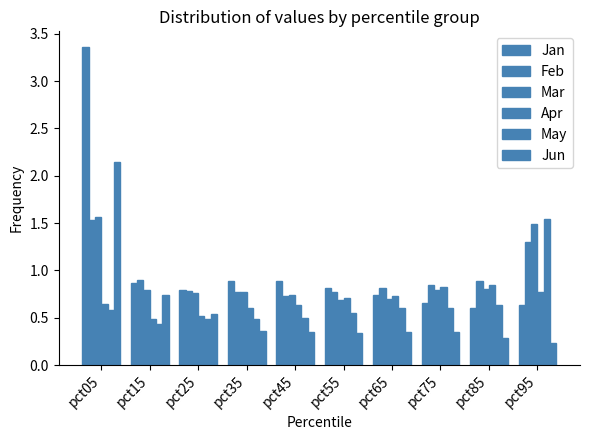

What is the minimum value shown in the chart?

0.2